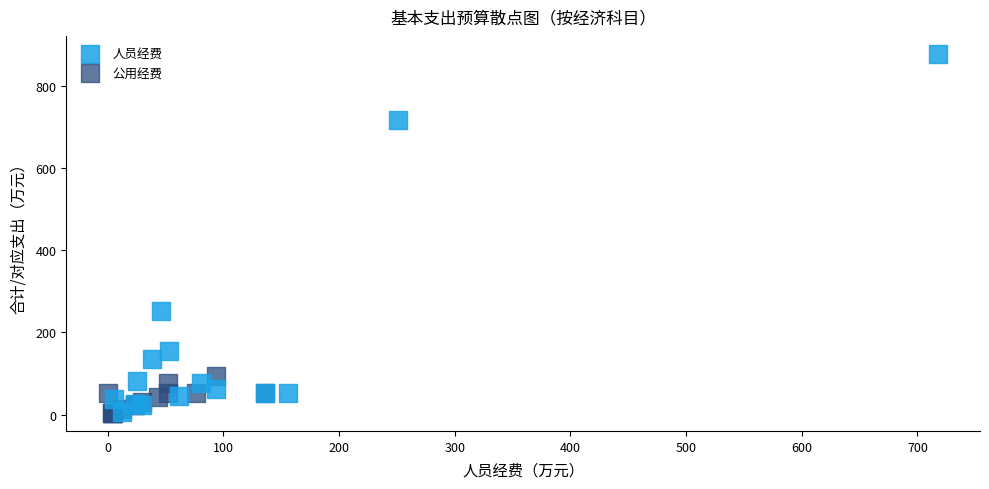

Which series contains the highest Y value?

人员经费